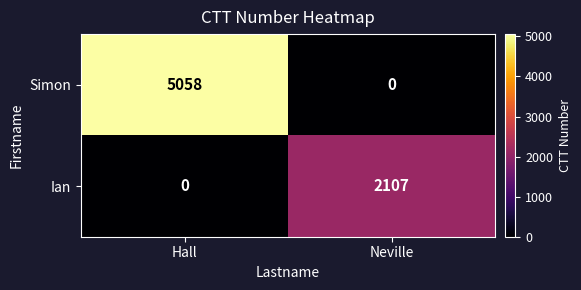

Which series has the largest total across all categories?

Simon